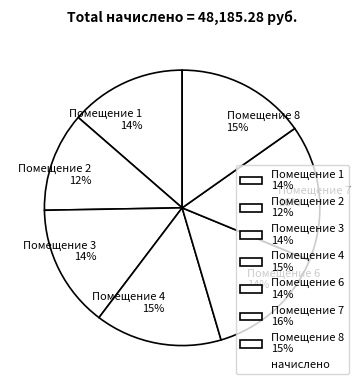

Is it true that Помещение 8 15% is 15% of the pie?

True